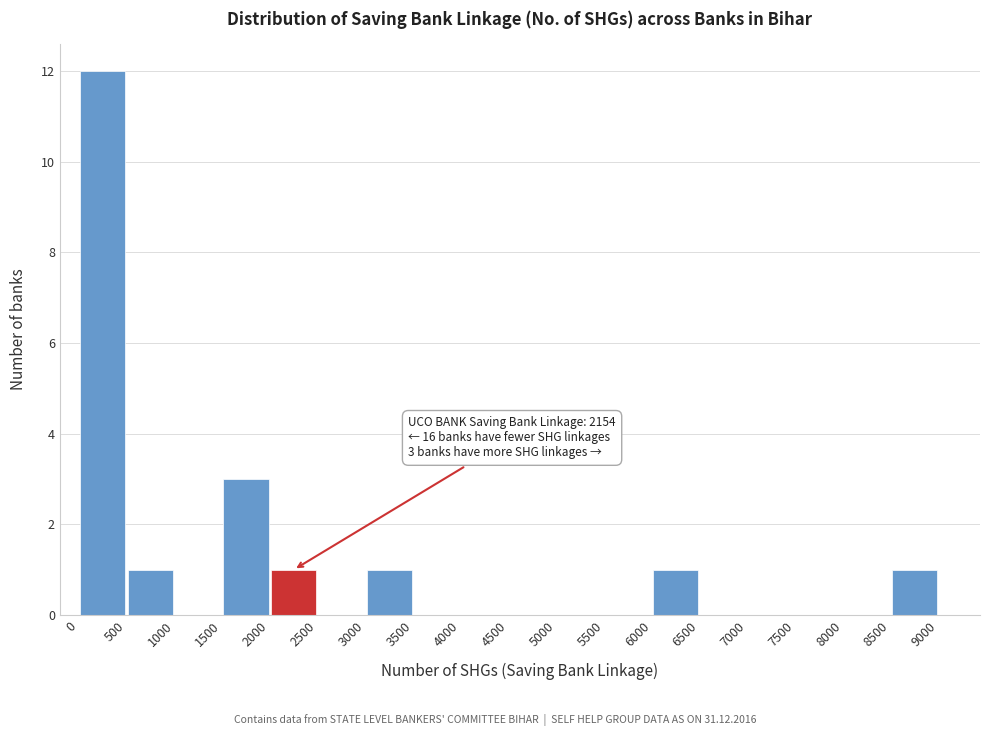

Over which range of the x-axis is the bar tallest?

0 to 500